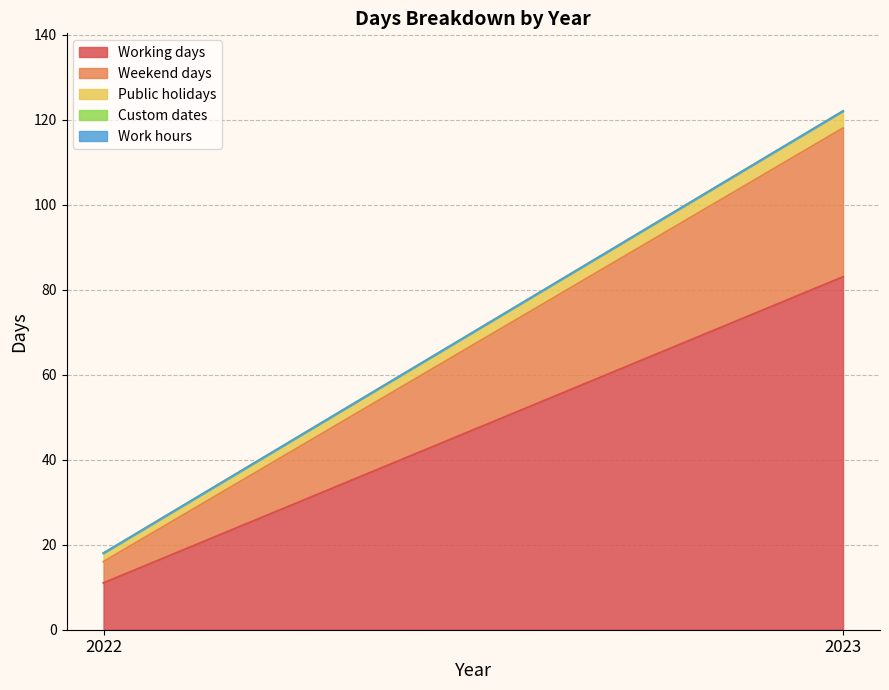

Count the number of data series in this chart.

5